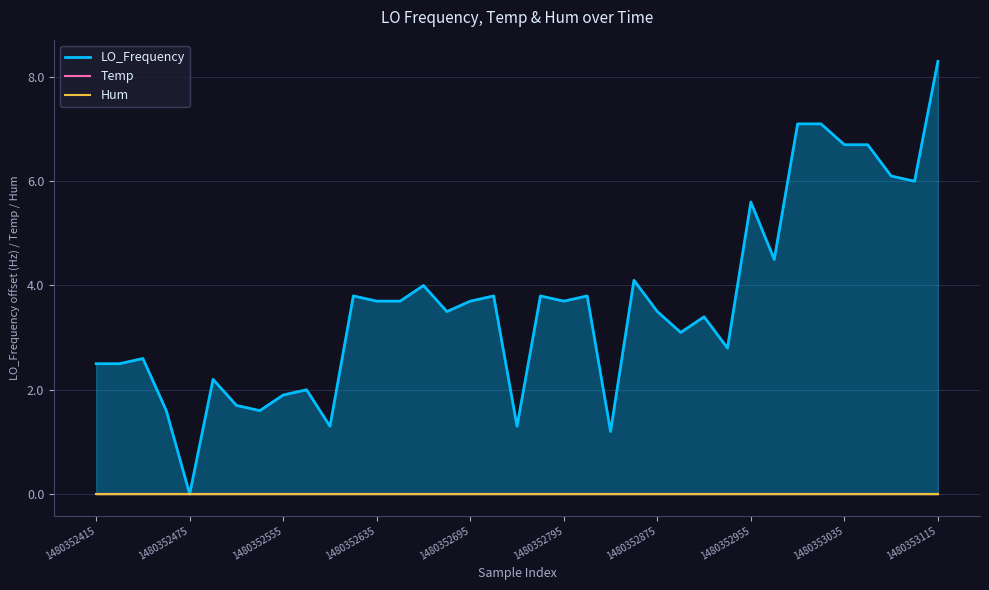

Where is LO_Frequency nearest to the value 4?

14